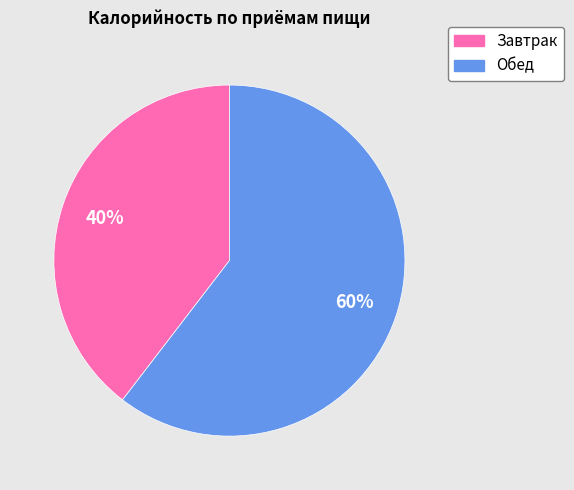

Rank the categories by value from highest to lowest.

Обед, Завтрак